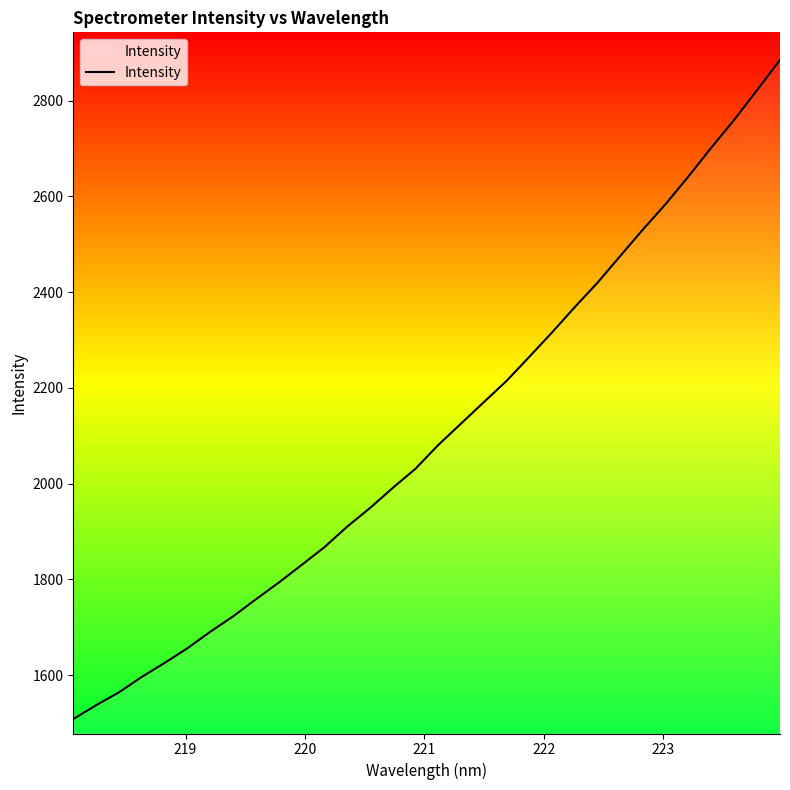

What is the difference between the maximum and minimum values?

1377.1